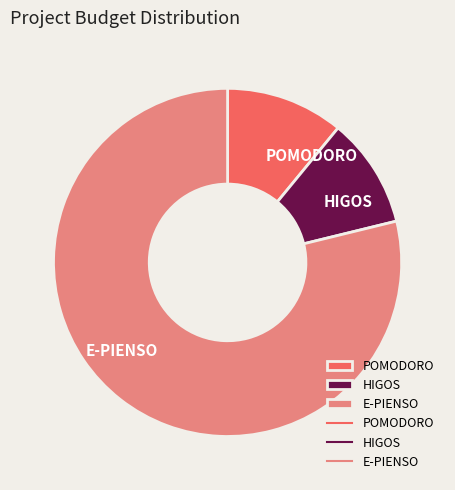

What is the largest slice in the pie chart?

E-PIENSO